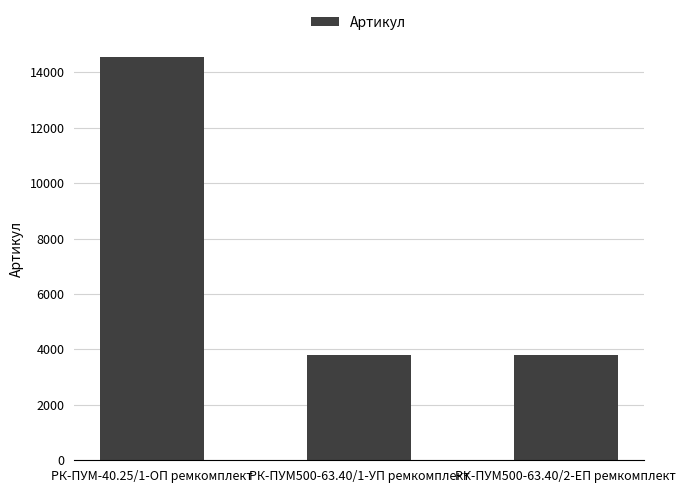

What is the sum of all values?

22150